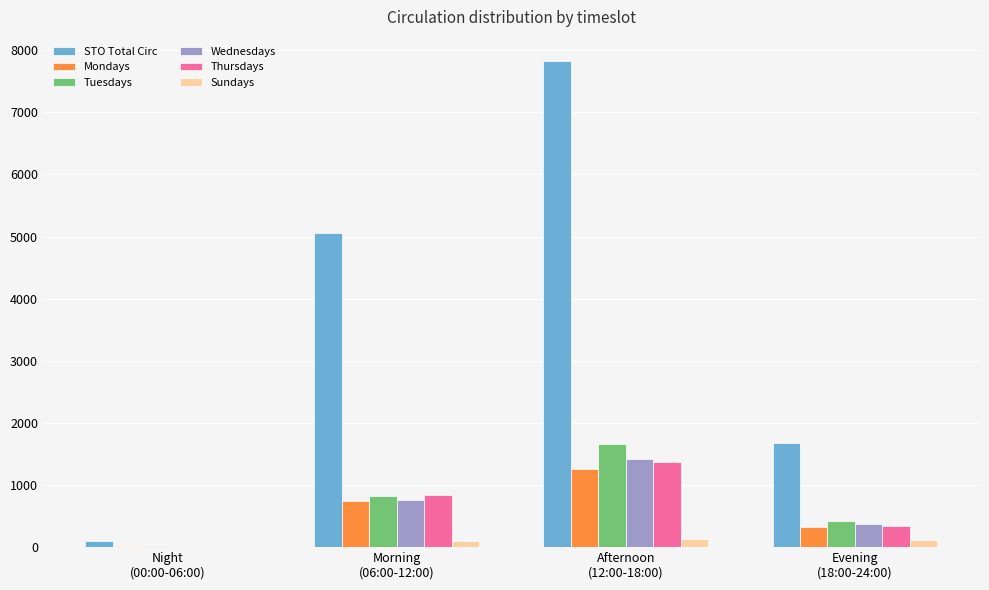

How many series are shown in this chart?

6